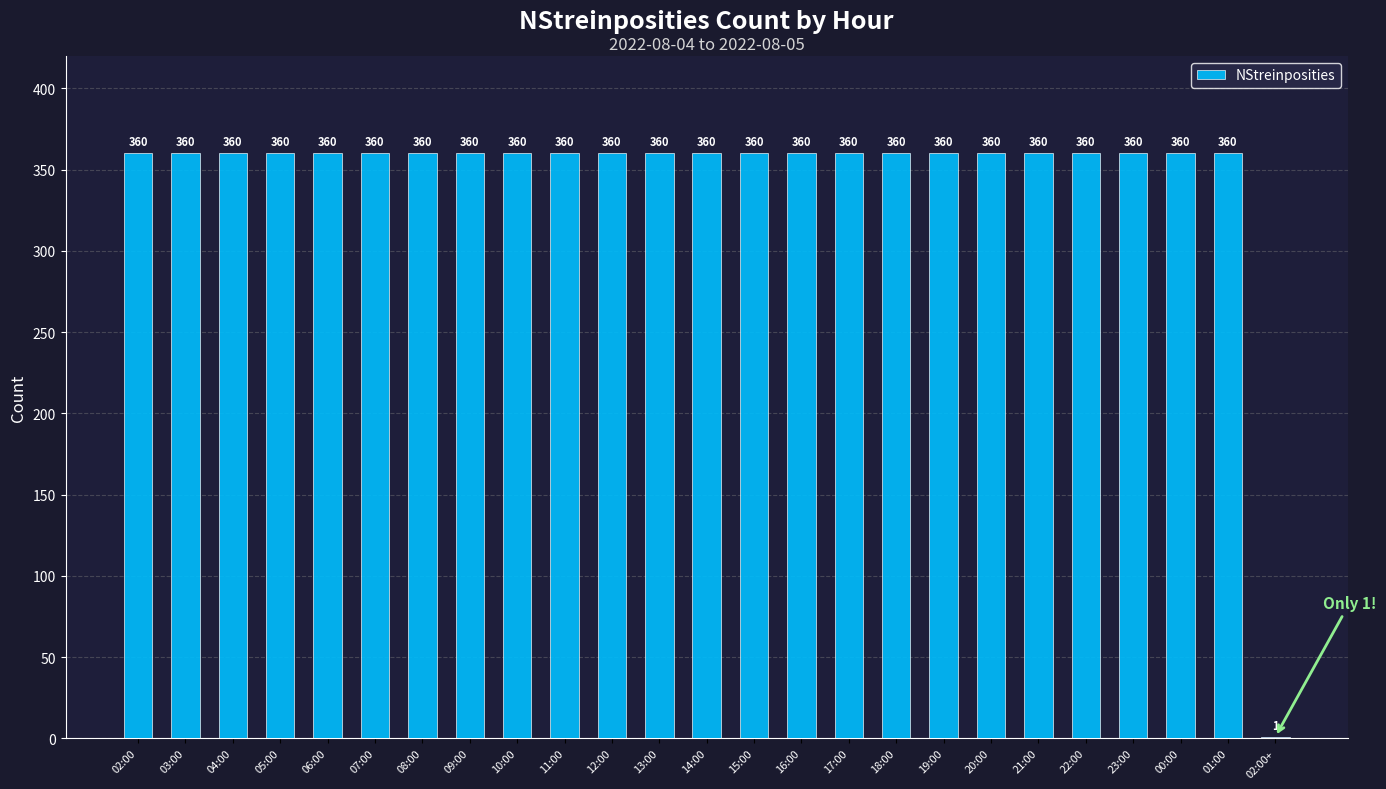

What is the sum of the values at 03:00 and 06:00?

720